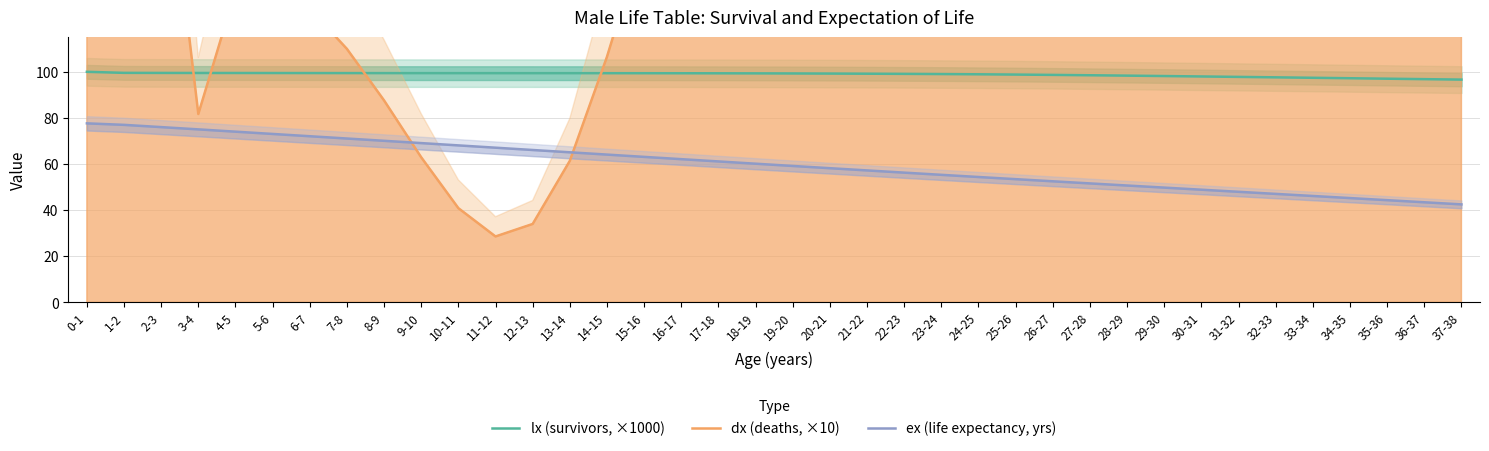

Reading right to left, transcribe all the data shown in this chart.

lx (survivors, ×1000): 96.6	96.8	97.0	97.2	97.4	97.6	97.8	98.0	98.2	98.3	98.5	98.7	98.8	98.9	99.0	99.1	99.2	99.2	99.3	99.3	99.4	99.4	99.4	99.4	99.4	99.4	99.4	99.4	99.4	99.4	99.5	99.5	99.5	99.5	99.5	99.5	99.6	100.0
dx (deaths, ×10): 1981.6	1966.0	1966.4	1971.9	1970.3	1943.9	1923.1	1873.4	1825.5	1771.3	1682.7	1548.6	1379.5	1192.9	1011.2	844.6	707.6	596.4	490.2	383.6	292.6	218.6	159.2	106.5	61.4	34.0	28.6	40.9	62.9	87.6	109.9	127.4	139.3	135.2	81.7	218.1	297.6	4496.2
ex (life expectancy, yrs): 42.5	43.4	44.3	45.2	46.2	47.1	48.0	48.9	49.8	50.7	51.6	52.5	53.5	54.4	55.3	56.3	57.2	58.2	59.2	60.2	61.1	62.1	63.1	64.1	65.1	66.1	67.1	68.1	69.1	70.1	71.1	72.1	73.1	74.0	75.0	76.0	77.0	77.7